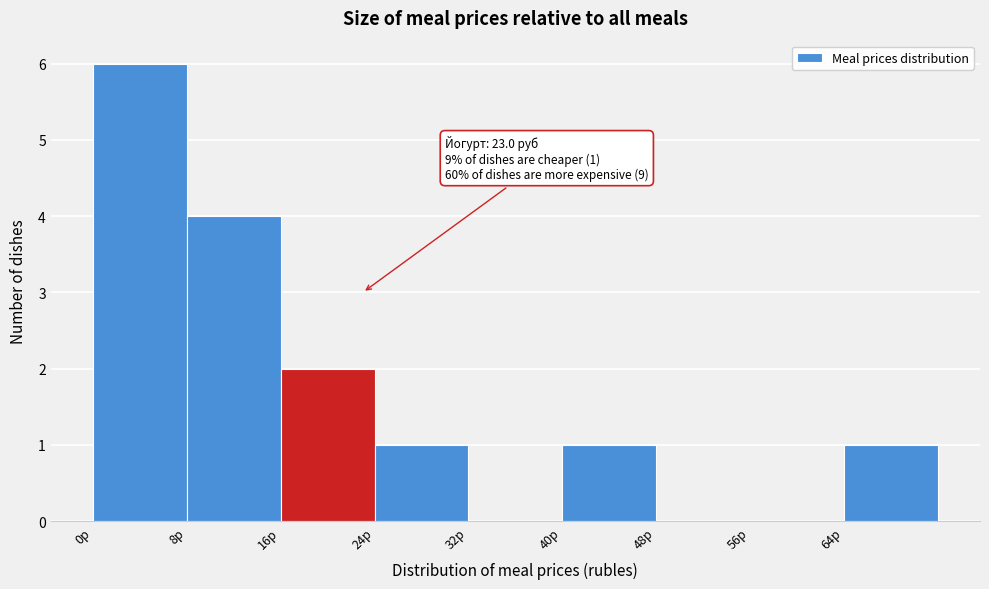

Over which range of the x-axis is the bar tallest?

0 to 8